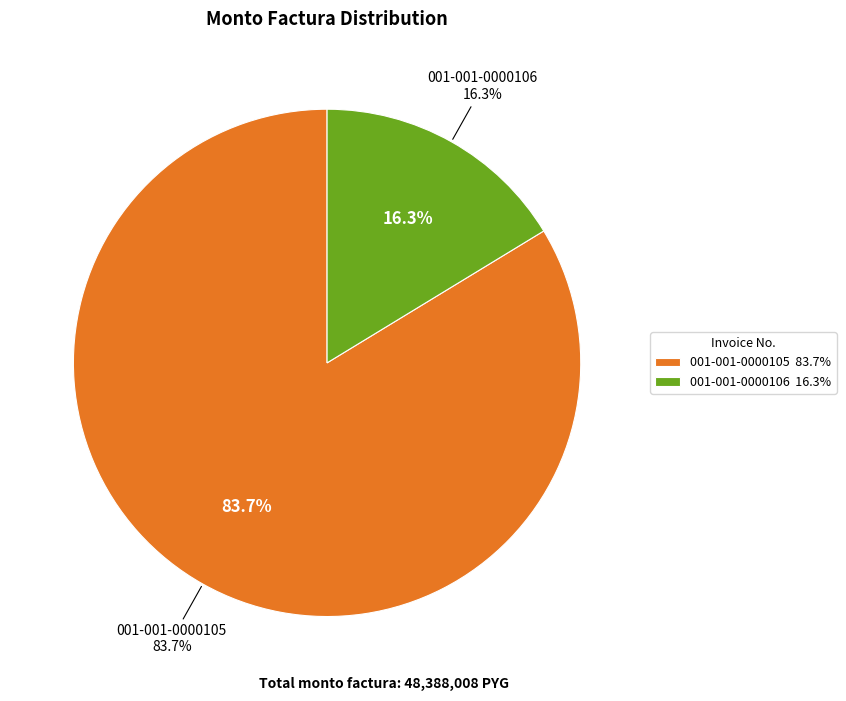

To the nearest percent, what percentage of the pie is 001-001-0000106?

16%